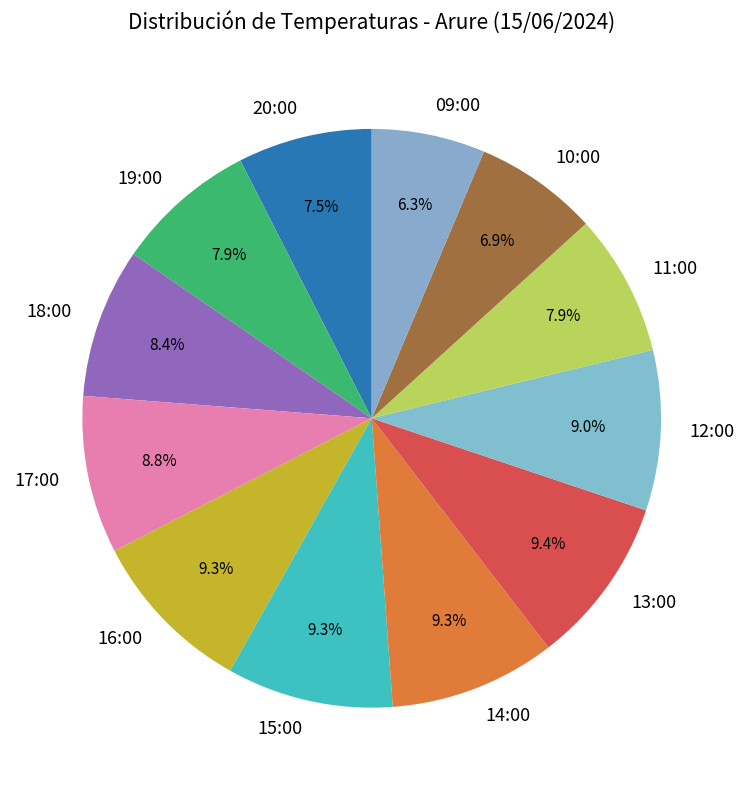

How many segments does this pie chart have?

12